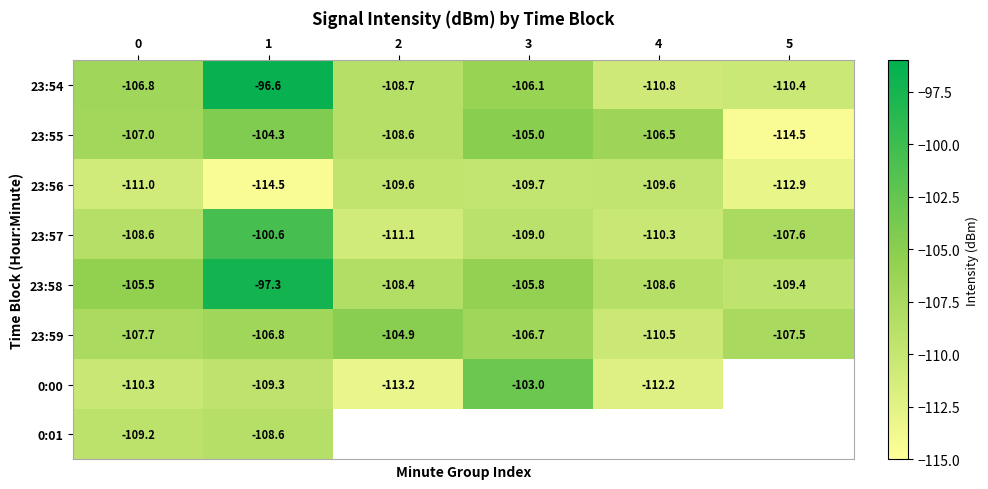

What is the maximum value for 23:58?

-97.3